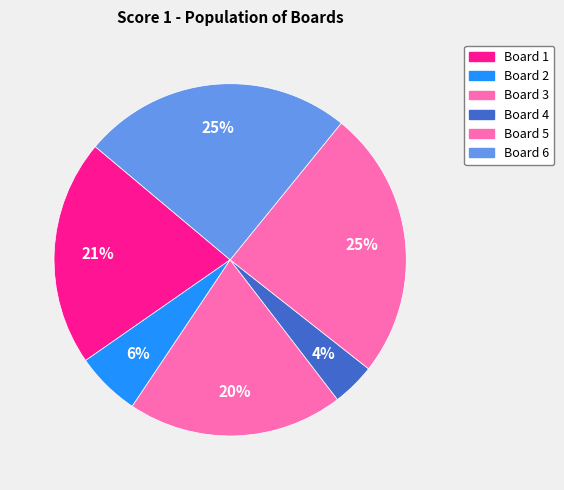

To the nearest percent, what is the average slice percentage?

17%